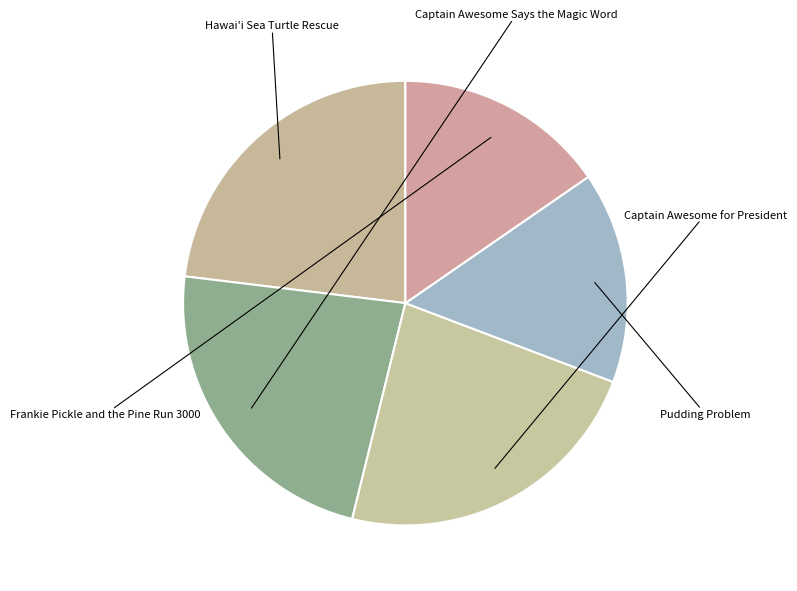

To the nearest percent, what is the difference between the largest and smallest slice percentages?

8%